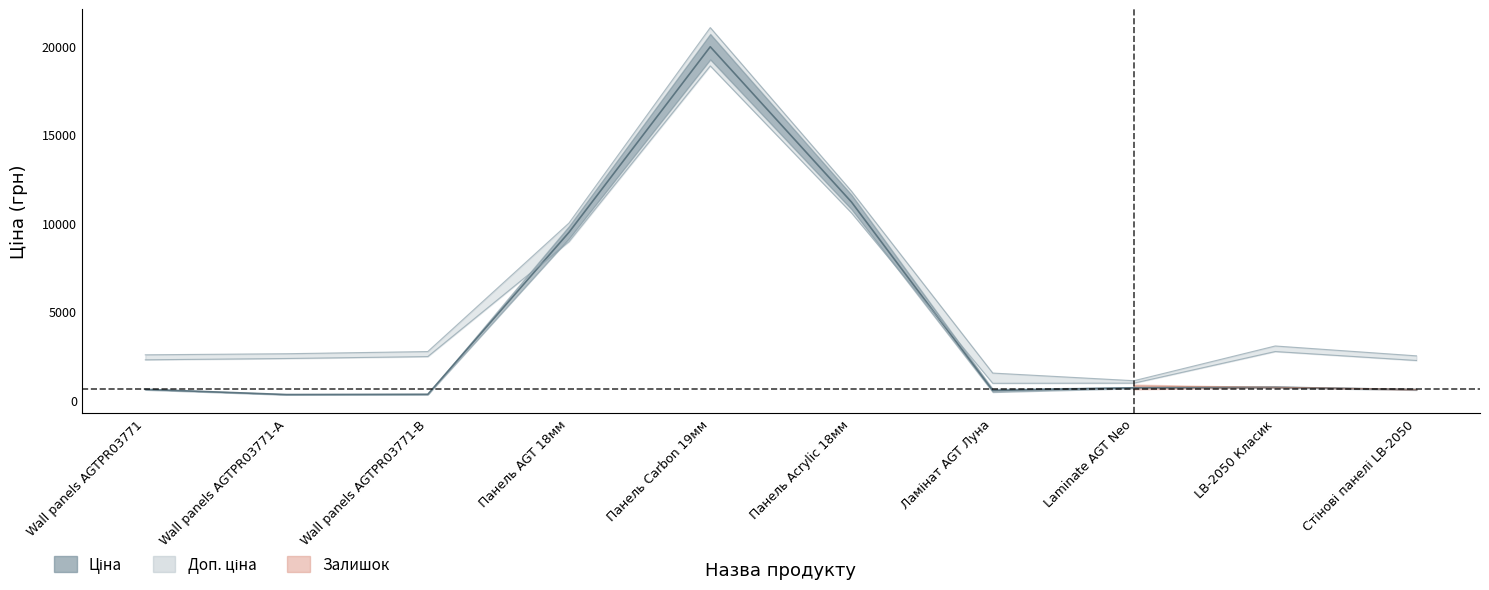

How many values in the Доп. ціна series are below 2740?

5